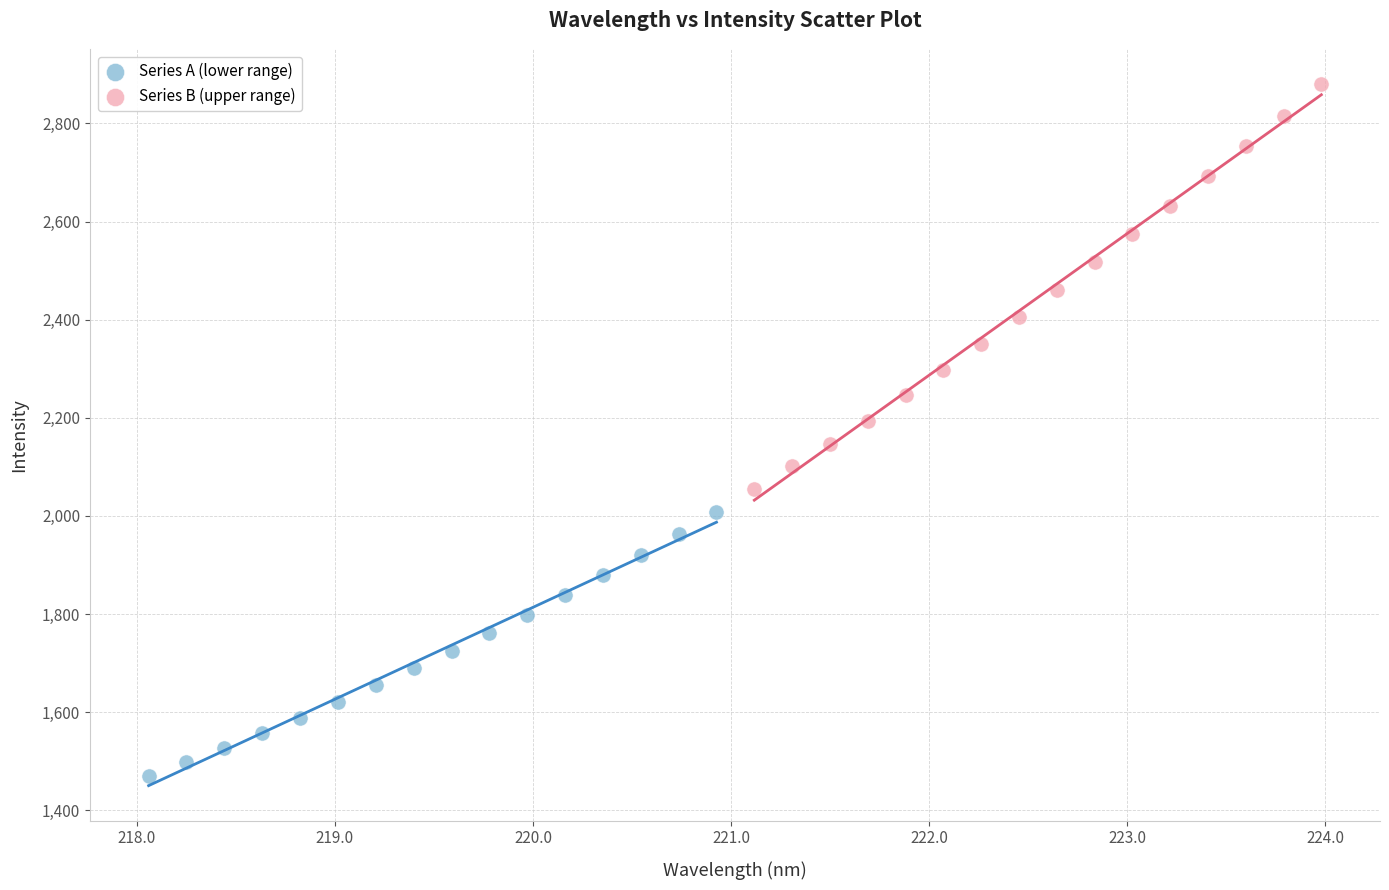

Which series reaches the minimum Y coordinate?

Series A (lower range)